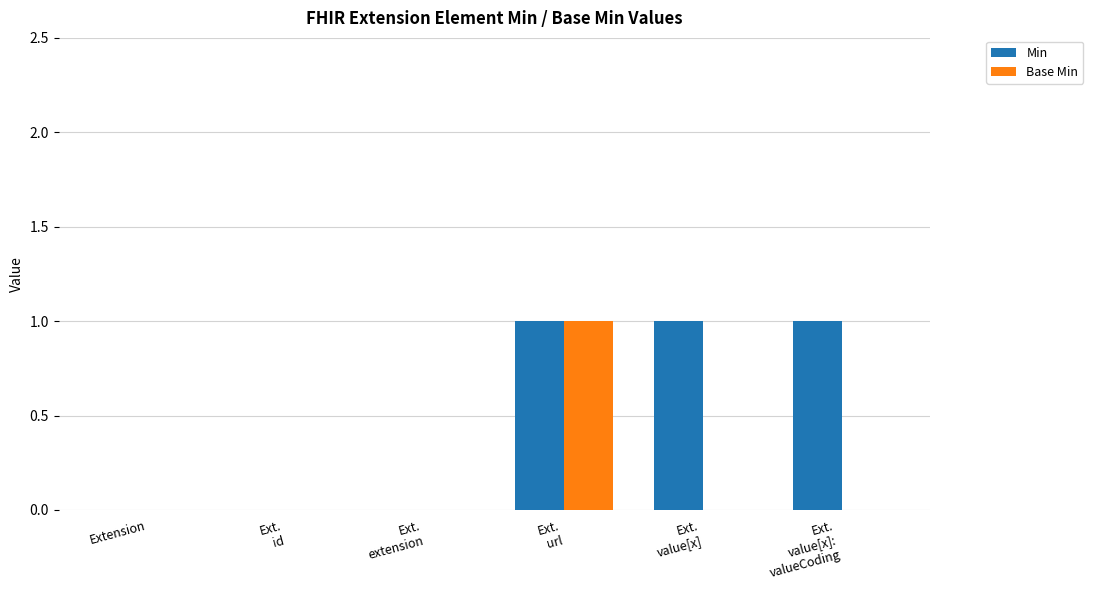

Reading left to right, transcribe all the data shown in this chart.

Min: Extension=0	Ext.
id=0	Ext.
extension=0	Ext.
url=1	Ext.
value[x]=1	Ext.
value[x]:
valueCoding=1
Base Min: Extension=0	Ext.
id=0	Ext.
extension=0	Ext.
url=1	Ext.
value[x]=0	Ext.
value[x]:
valueCoding=0